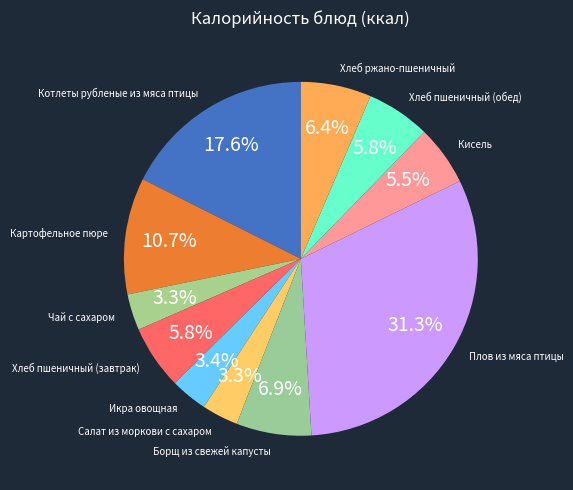

Which category has the biggest portion of the pie?

Плов из мяса птицы